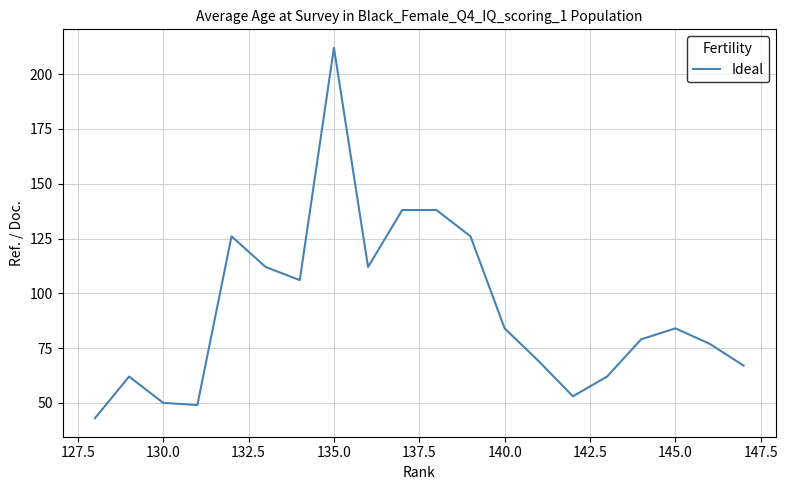

How many data points does each series have?

20